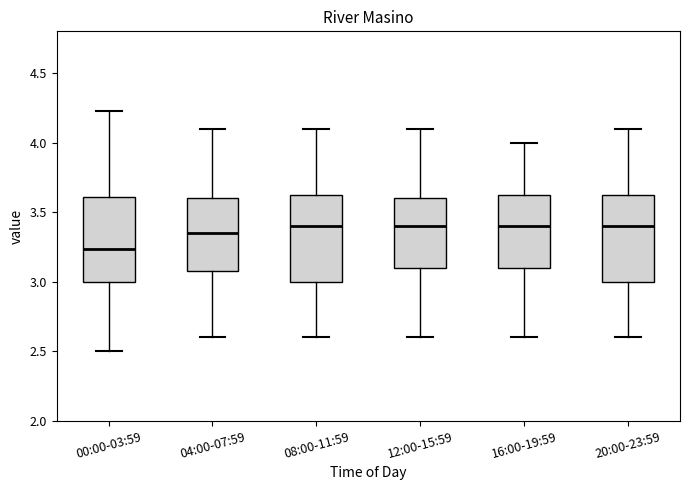

Reading left to right, read every box against the y-axis: the position of its median line, the range the box covers, and the ends of its whiskers. The values are not printed on the chart, so give them approximately, as read against the axis.

00:00-03:59: median 3.25, box 3.00 to 3.60, whiskers 2.50 to 4.25
04:00-07:59: median 3.35, box 3.10 to 3.60, whiskers 2.60 to 4.10
08:00-11:59: median 3.40, box 3.00 to 3.65, whiskers 2.60 to 4.10
12:00-15:59: median 3.40, box 3.10 to 3.60, whiskers 2.60 to 4.10
16:00-19:59: median 3.40, box 3.10 to 3.65, whiskers 2.60 to 4.00
20:00-23:59: median 3.40, box 3.00 to 3.65, whiskers 2.60 to 4.10